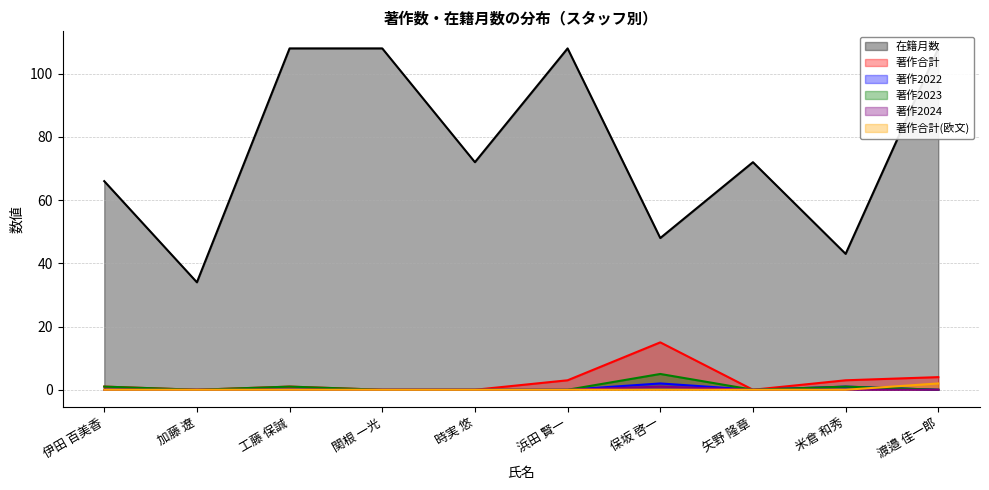

How many distinct data groups are displayed?

6